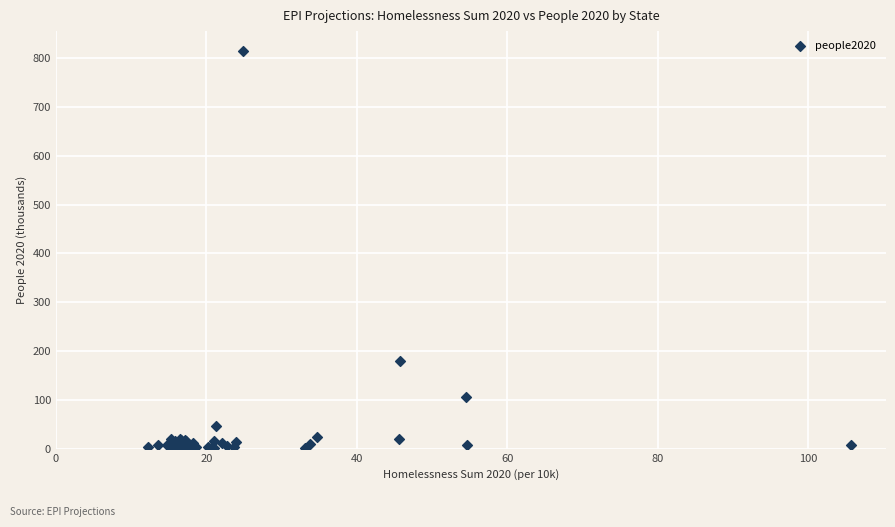

What Y value in the scatter plot is closest to 407?

180.5